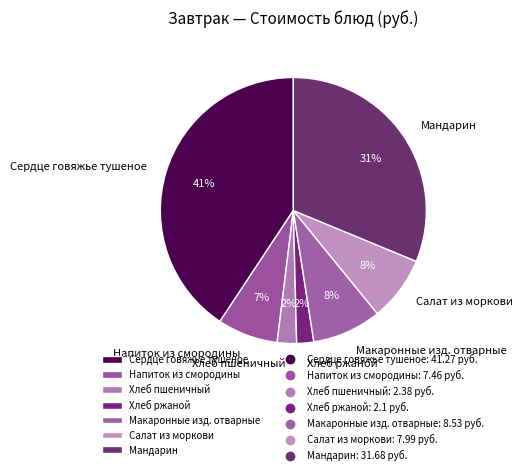

To the nearest percent, what is the difference between the largest and smallest slice percentages?

39%